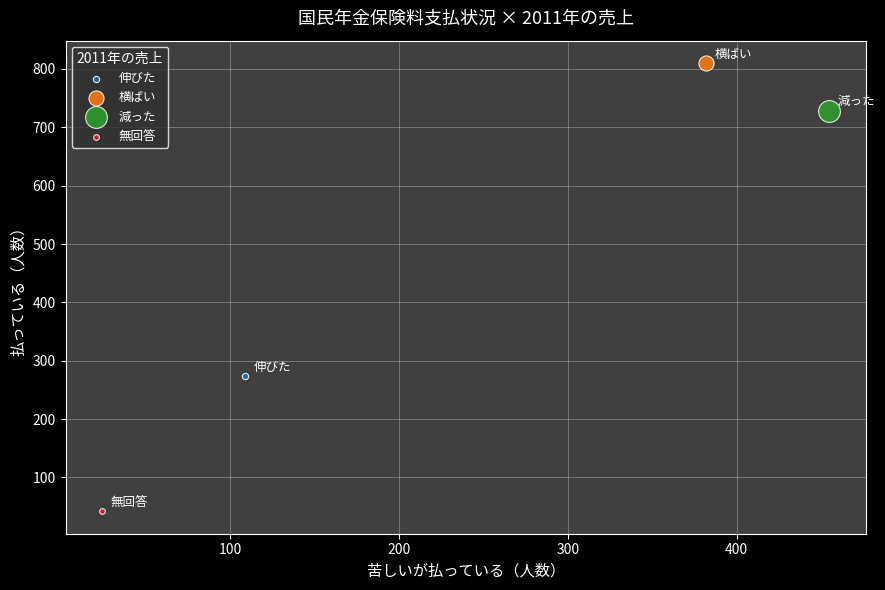

What are all the series names shown in the legend?

伸びた, 横ばい, 減った, 無回答